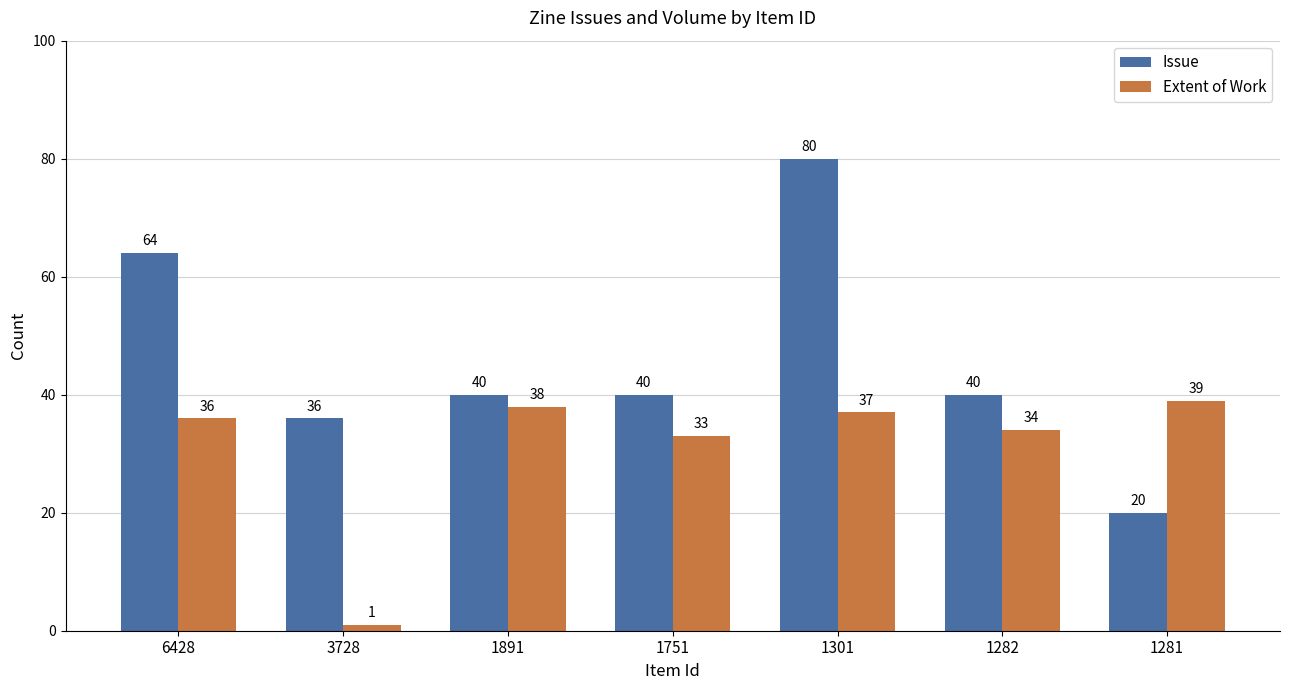

What is the sum of all Extent of Work values?

218